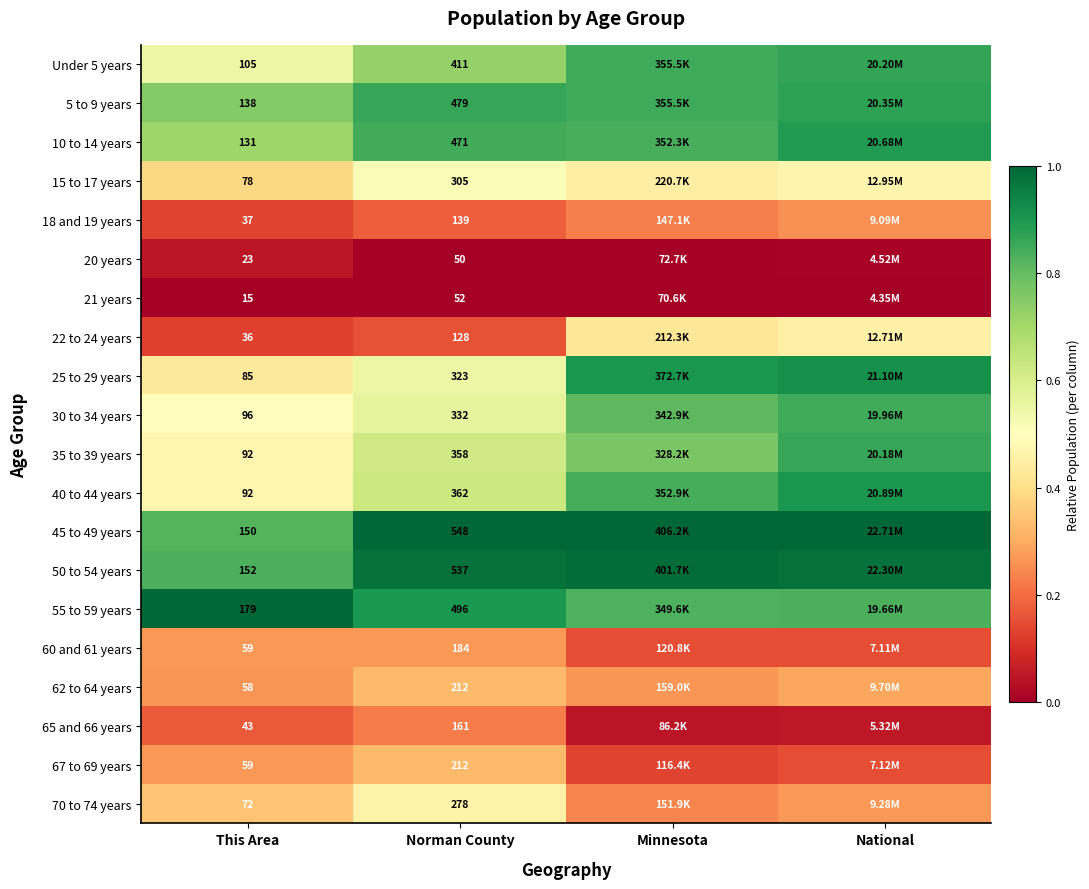

What is the difference between the highest and lowest values at Norman County?

498.0